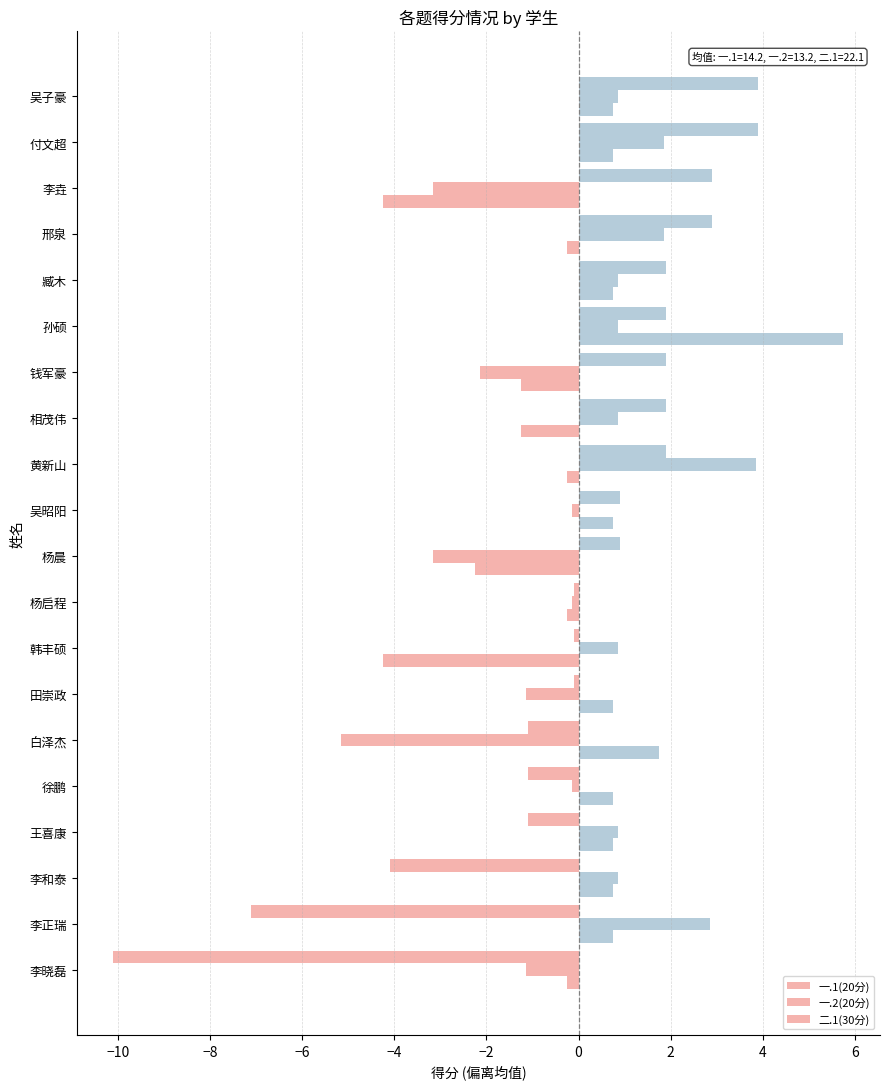

Rank the series by their maximum value, from highest to lowest.

一.1(20分), 二.1(30分), 一.2(20分)